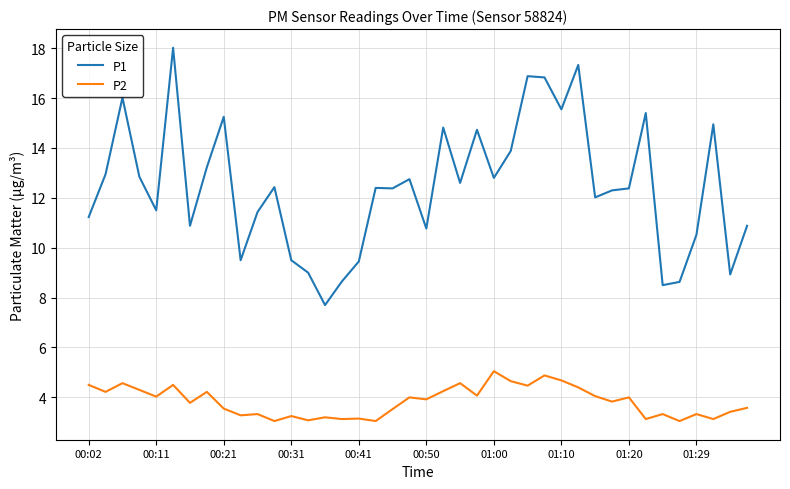

True or false: P2 and P1 cross at least once.

False